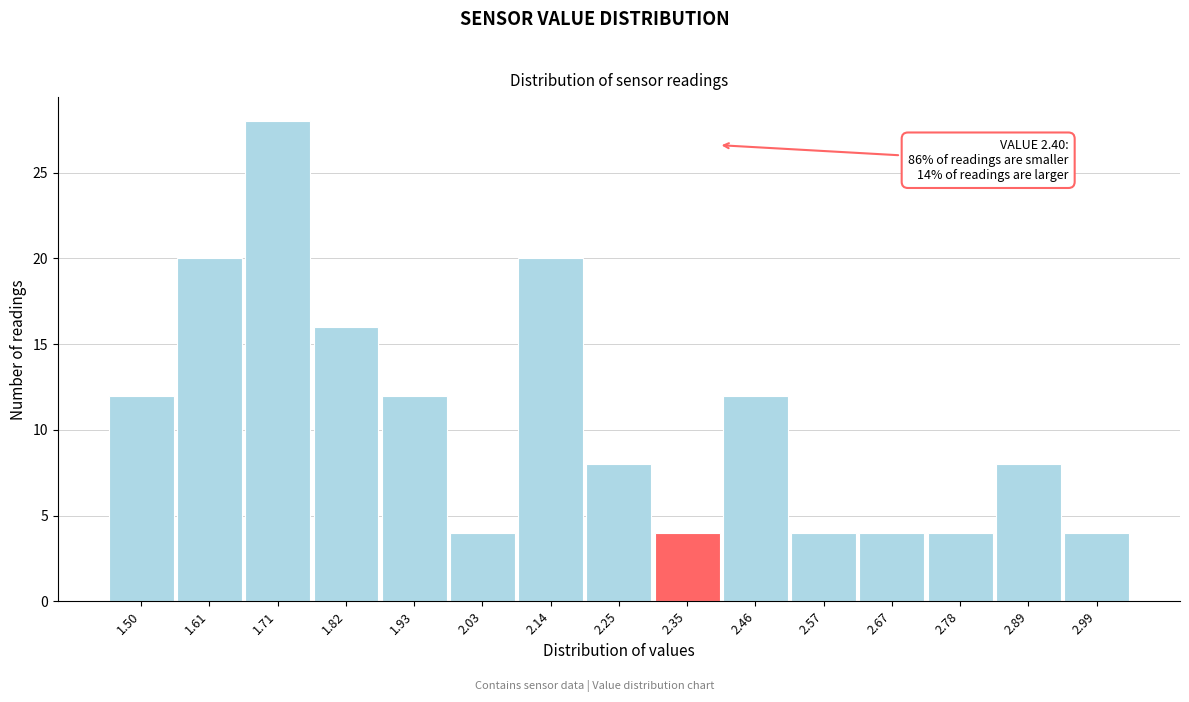

Reading left to right, extract all data points from this chart.

1.50=12	1.61=20	1.71=28	1.82=16	1.93=12	2.03=4	2.14=20	2.25=8	2.35=4	2.46=12	2.57=4	2.67=4	2.78=4	2.89=8	2.99=4